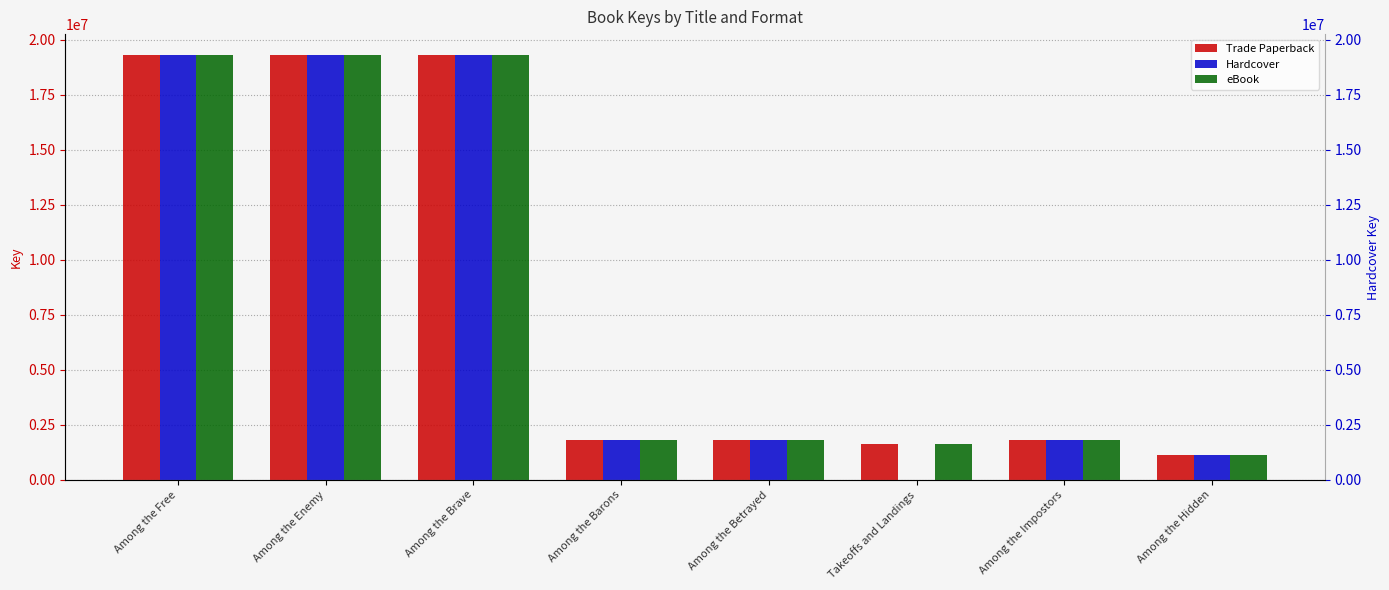

The value of eBook at Among the Hidden is 1107541. True or false?

True